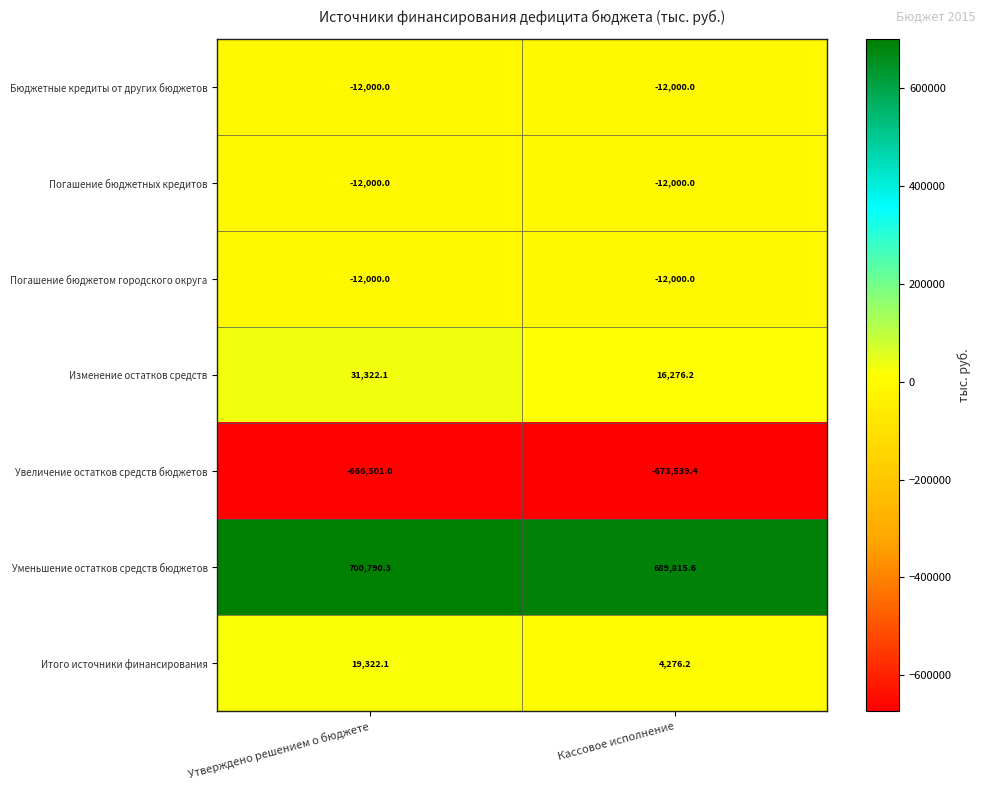

Read the Погашение бюджетных кредитов value at Кассовое исполнение.

-12000.0